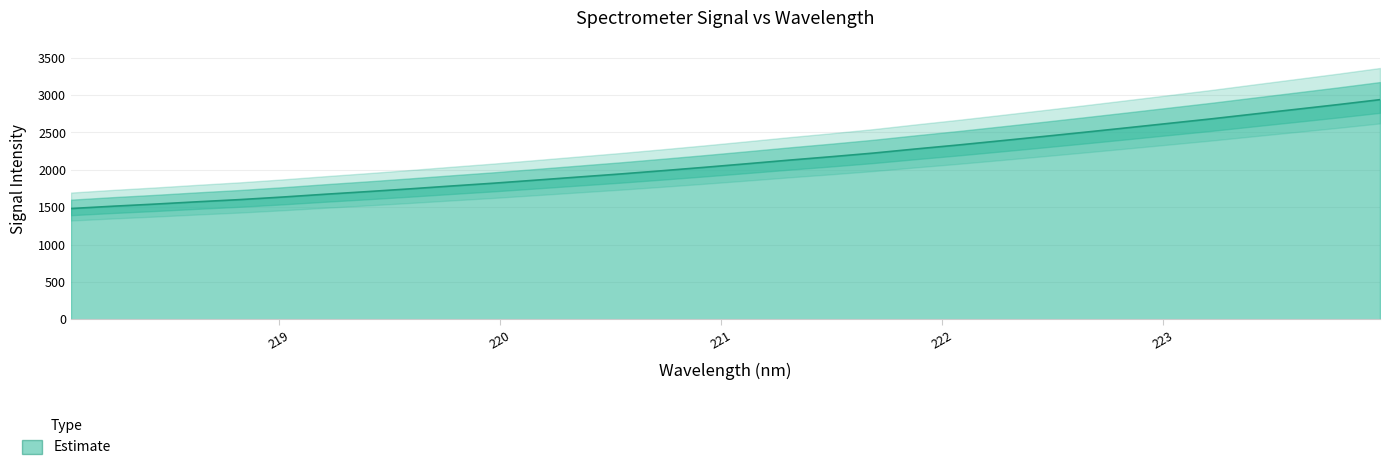

How many data points are less than 2081?

16